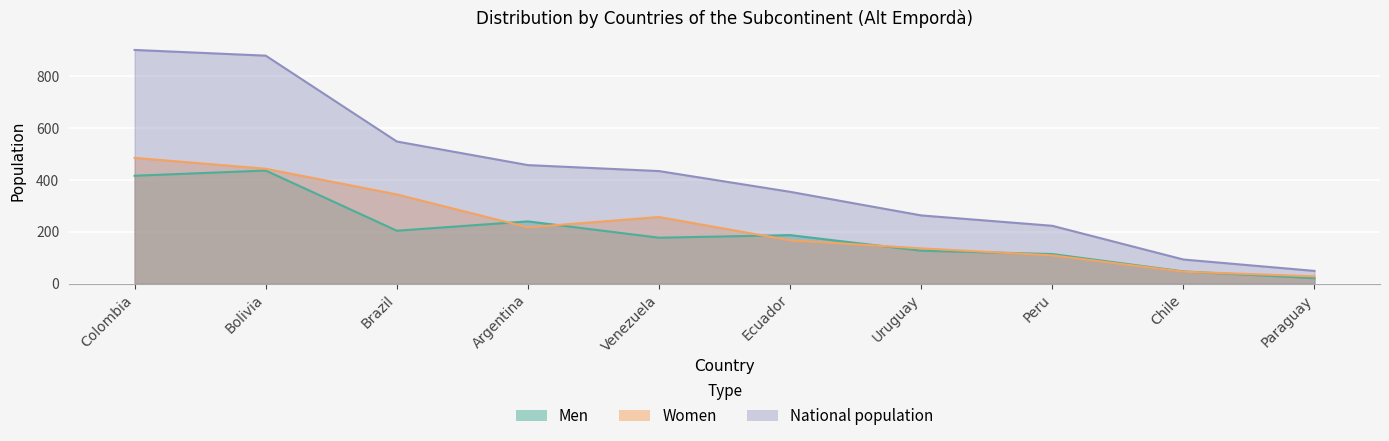

Where do Men and Women first cross each other?

Brazil and Argentina